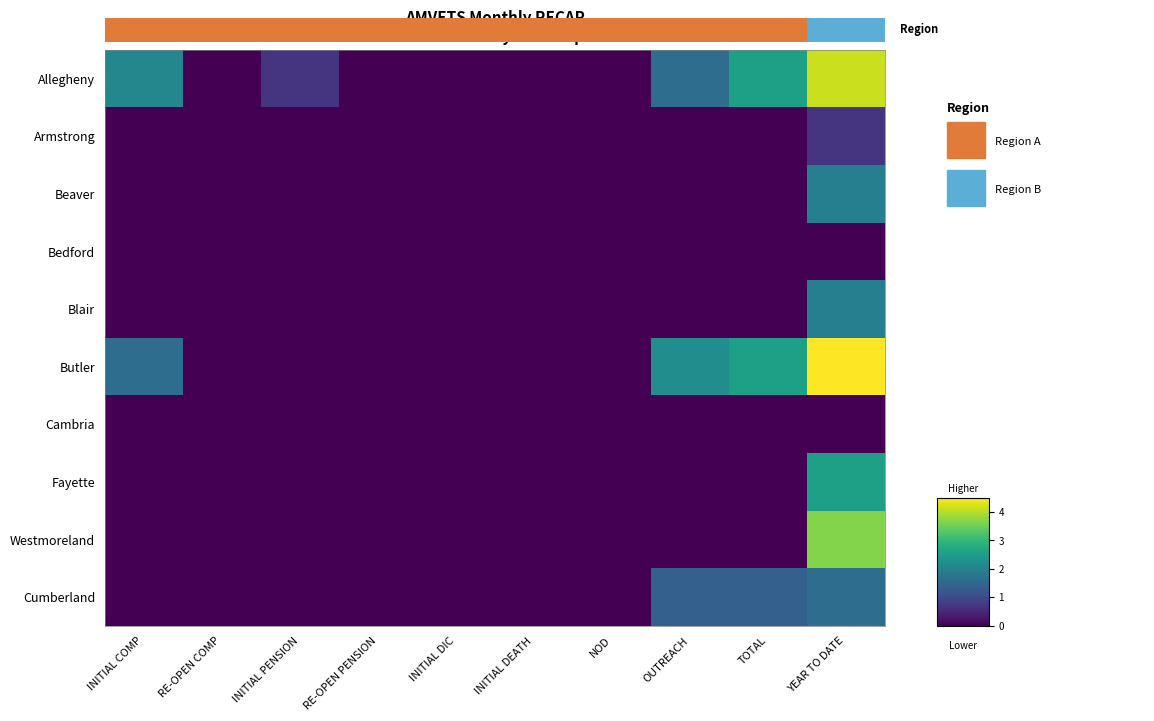

What is the highest value of the Westmoreland series?

3.7